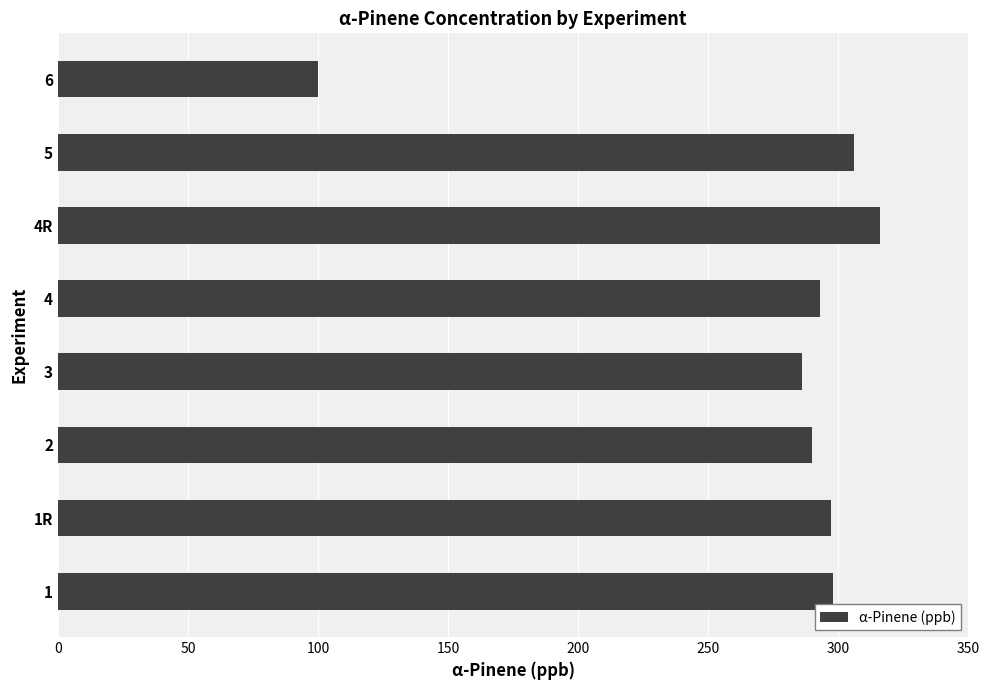

Is it true that the value at 2 is 290?

True